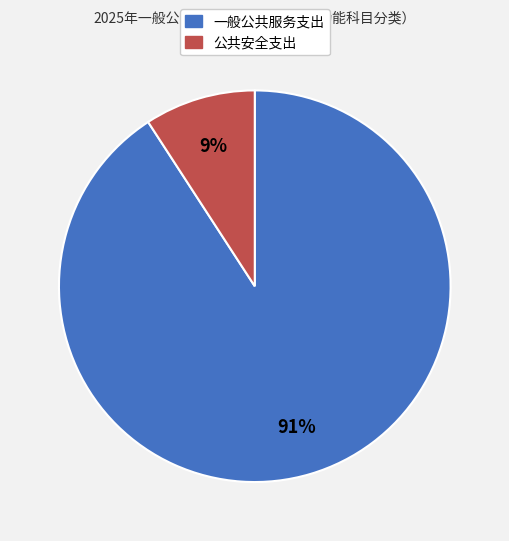

What percentage is the 公共安全支出 slice, to the nearest percent?

9%